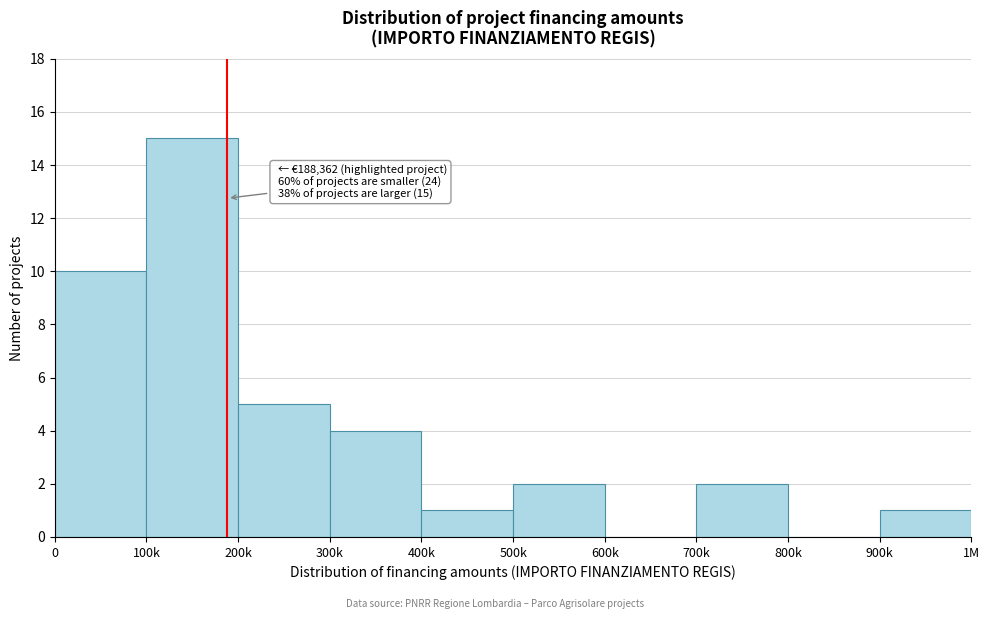

Reading right to left, transcribe all the data shown in this chart.

900k=1	800k=0	700k=2	600k=0	500k=2	400k=1	300k=4	200k=5	100k=15	0=10